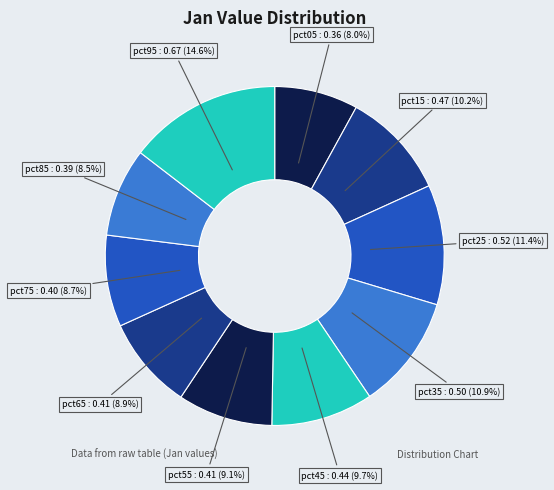

To the nearest percent, what is the difference between the largest and smallest slice percentages?

7%